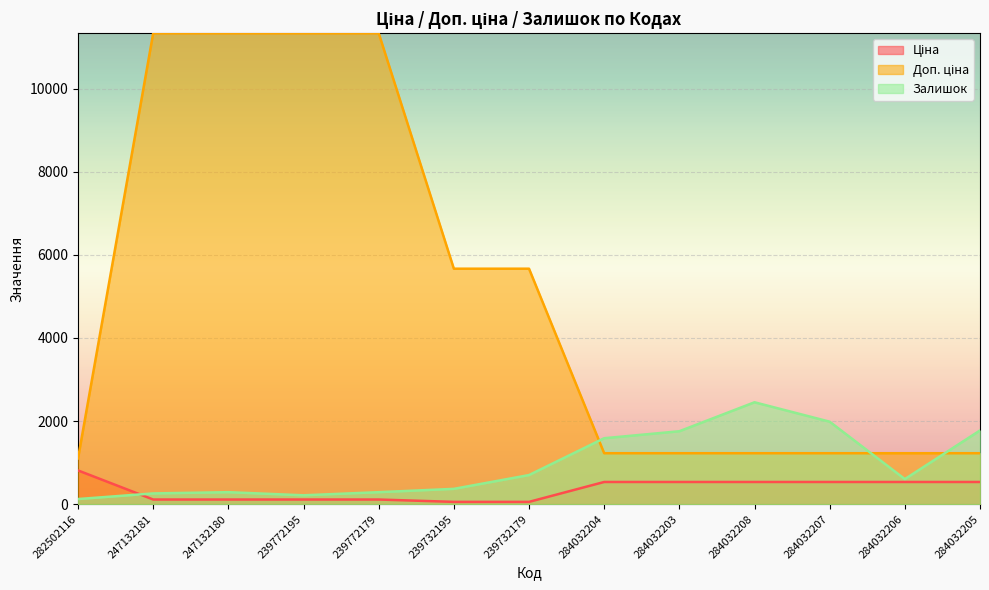

How many interior local peaks does the Залишок series have?

2